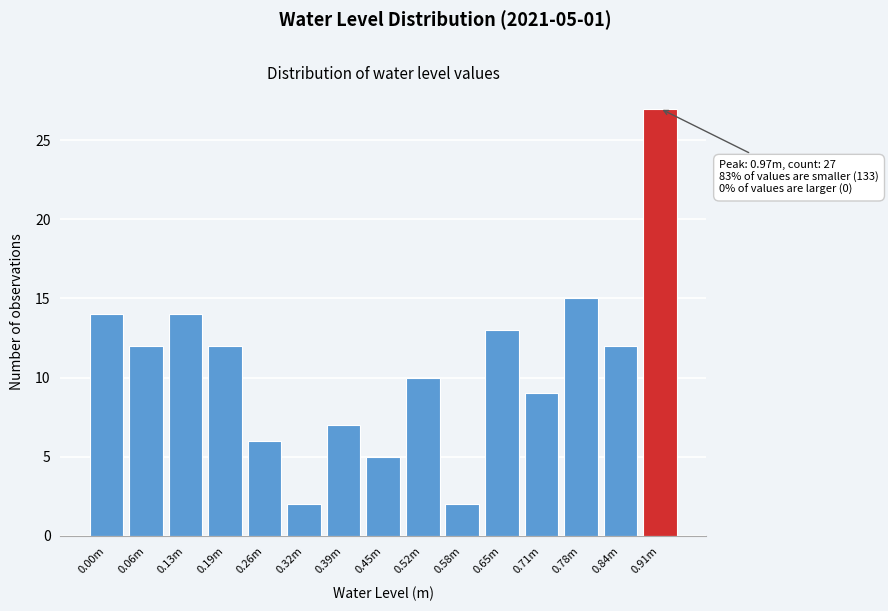

Reading left to right, extract all data points from this chart.

0.00m=14	0.06m=12	0.13m=14	0.19m=12	0.26m=6	0.32m=2	0.39m=7	0.45m=5	0.52m=10	0.58m=2	0.65m=13	0.71m=9	0.78m=15	0.84m=12	0.91m=27